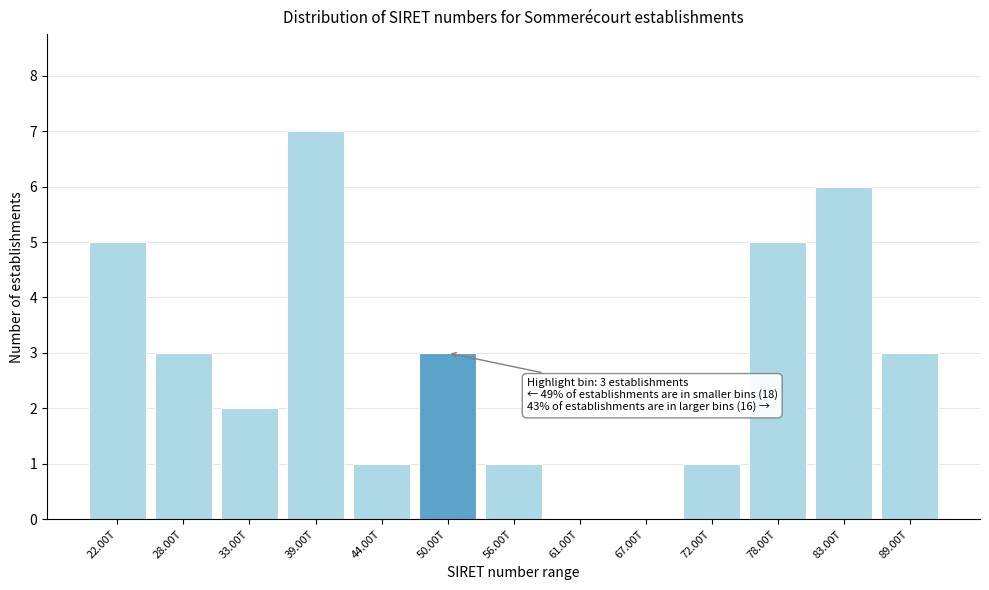

Reading left to right, what are all the values shown in this chart?

22.00T=5	28.00T=3	33.00T=2	39.00T=7	44.00T=1	50.00T=3	56.00T=1	61.00T=0	67.00T=0	72.00T=1	78.00T=5	83.00T=6	89.00T=3